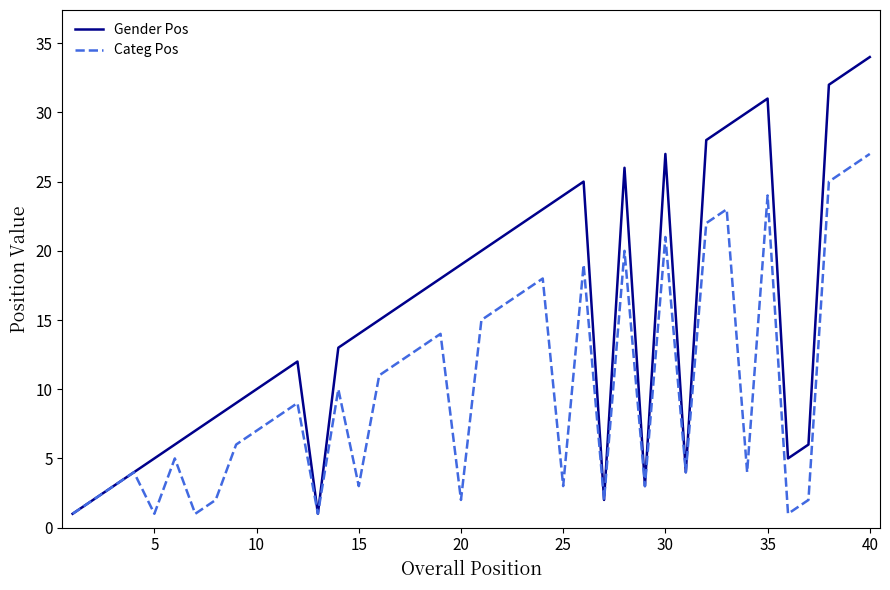

What is the difference between the maximum and minimum values in the Gender Pos series?

33